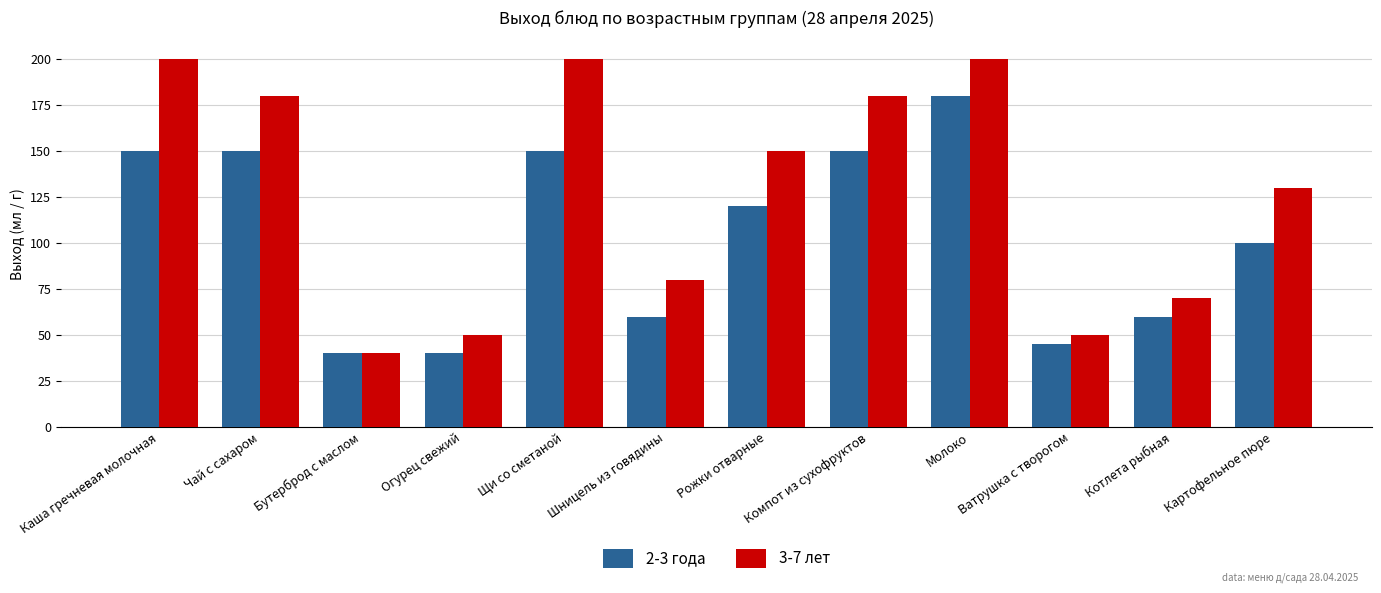

At how many categories does at least one series exceed 138?

6